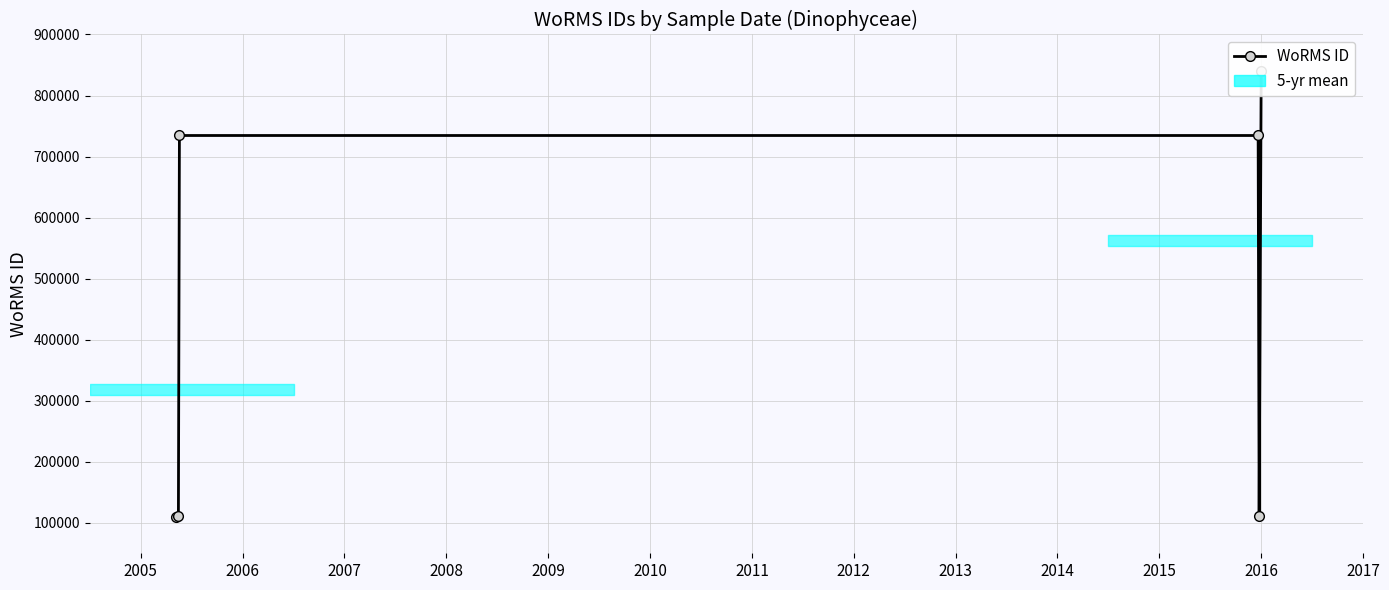

Reading right to left, what are all the values shown in this chart?

840799	110335	734506	734507	110335	109572